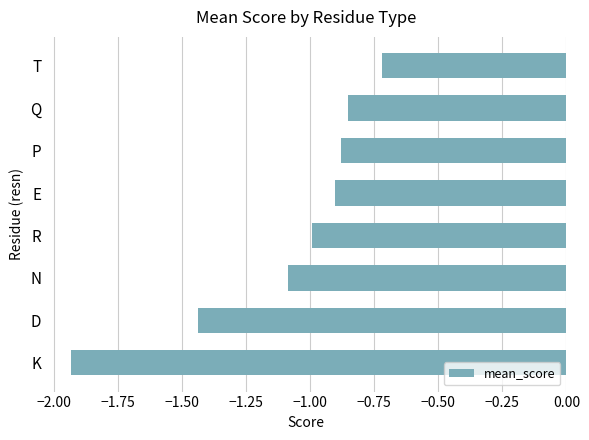

What is the change in value from D to E?

+0.5